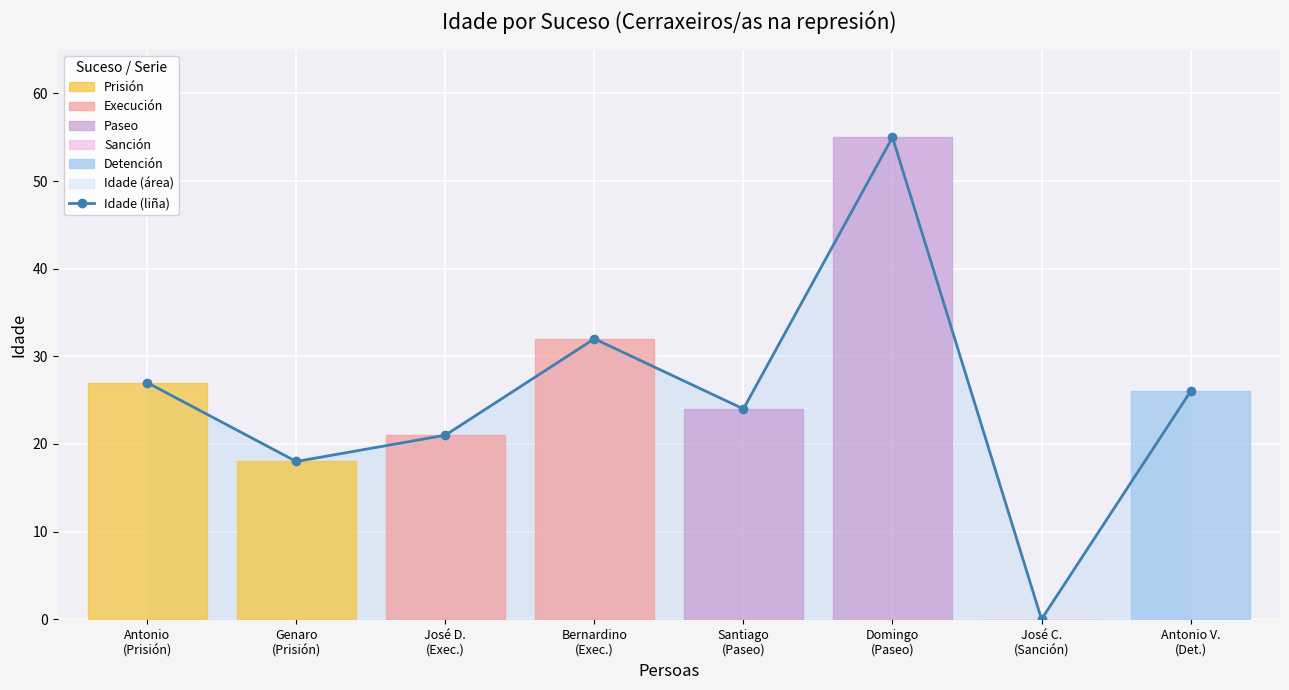

True or false: there are more than 0 points higher than both neighbors.

True